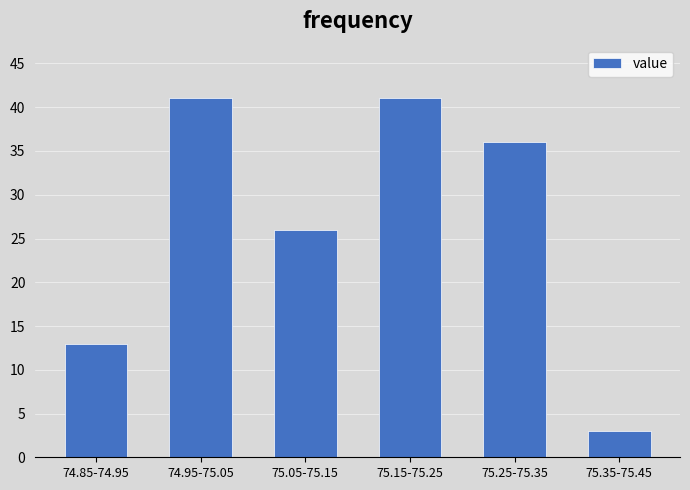

Reading left to right, transcribe all the data shown in this chart.

74.85-74.95=13	74.95-75.05=41	75.05-75.15=26	75.15-75.25=41	75.25-75.35=36	75.35-75.45=3